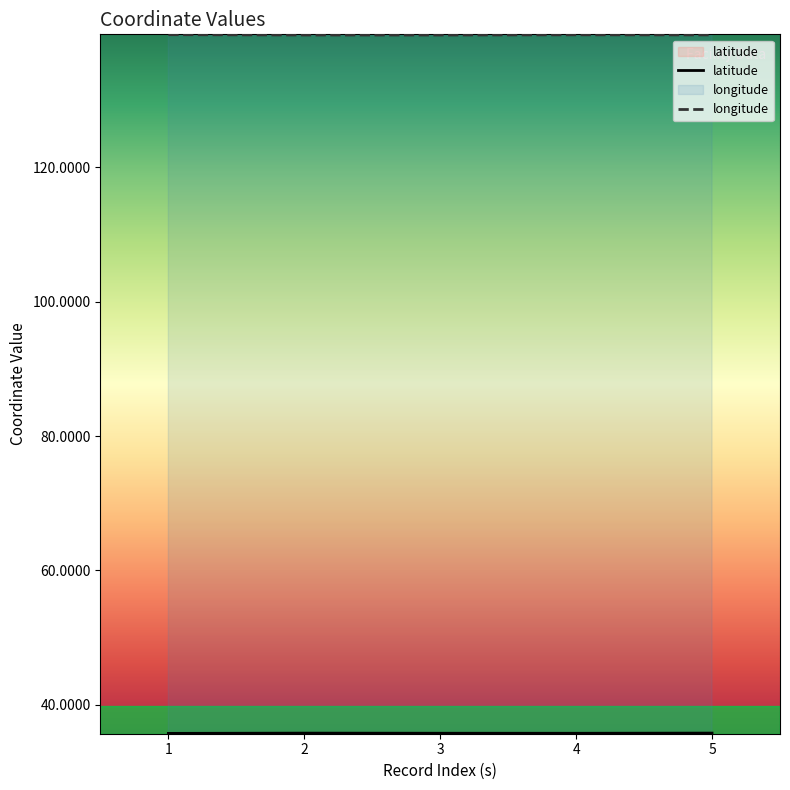

List the series in order of their overall mean, lowest first.

latitude, longitude